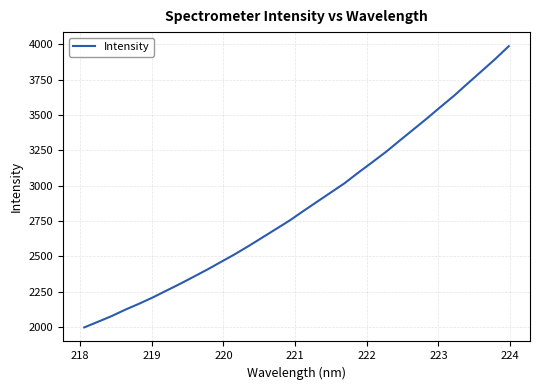

What is the difference between the maximum and minimum values?

1988.9